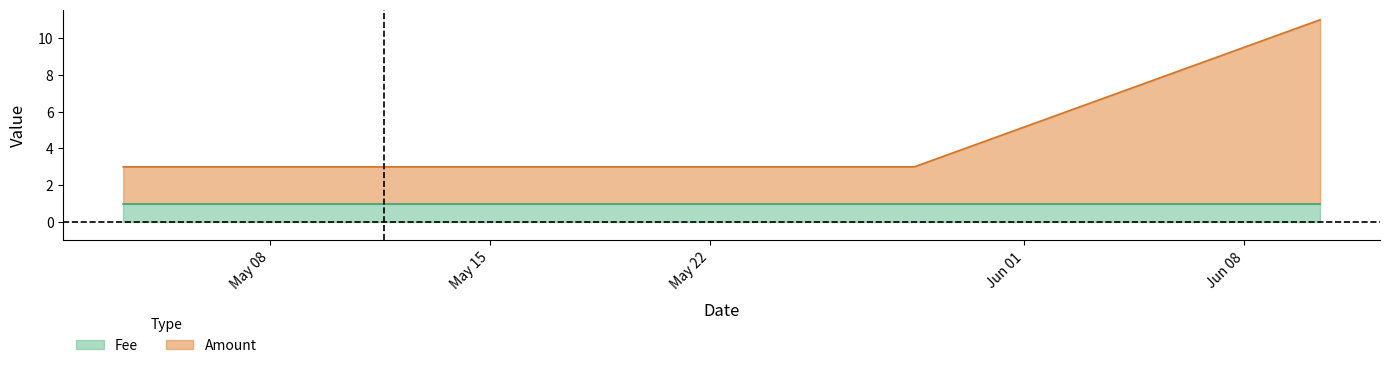

At how many categories does at least one series exceed 3?

1